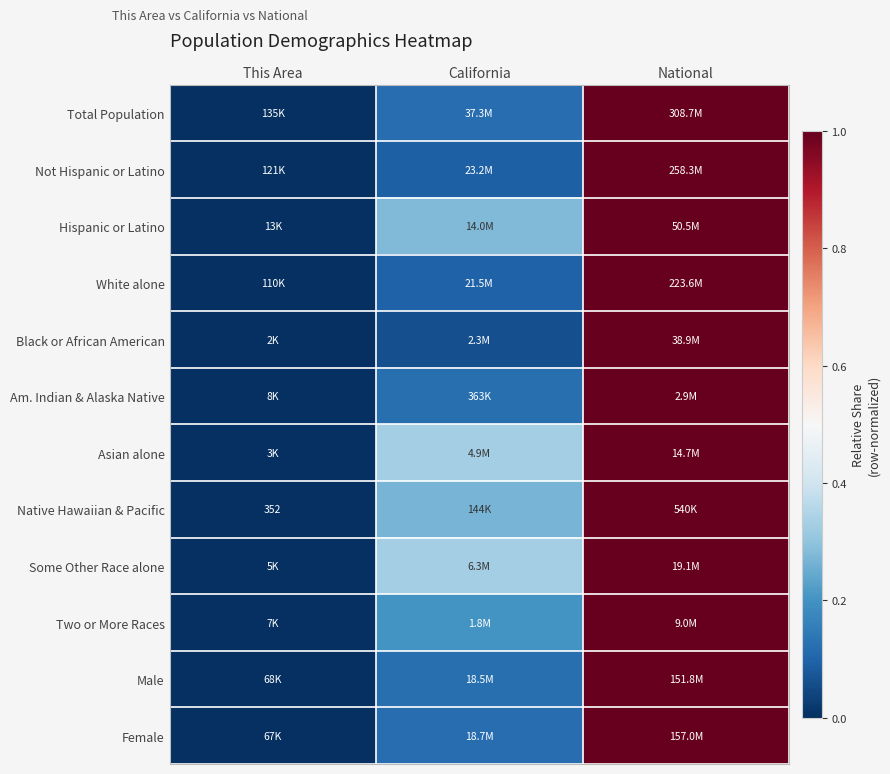

What is the difference between the maximum and minimum values in the White alone series?

1.0